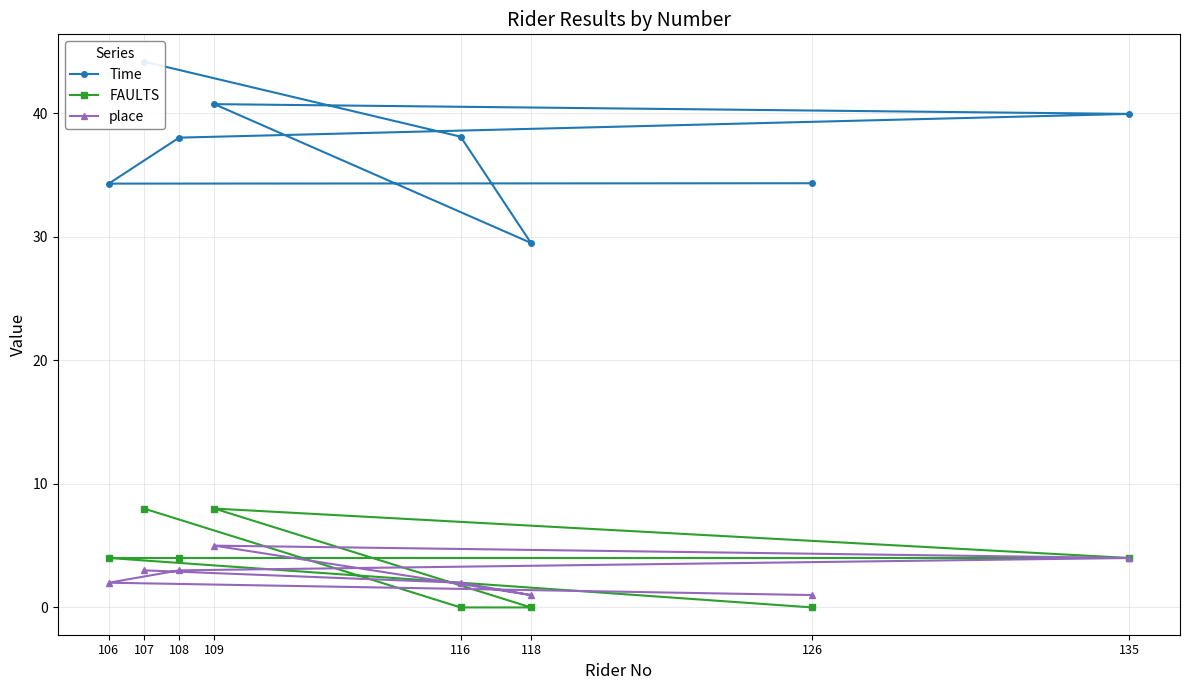

Between 126 and 107, which is larger?

107